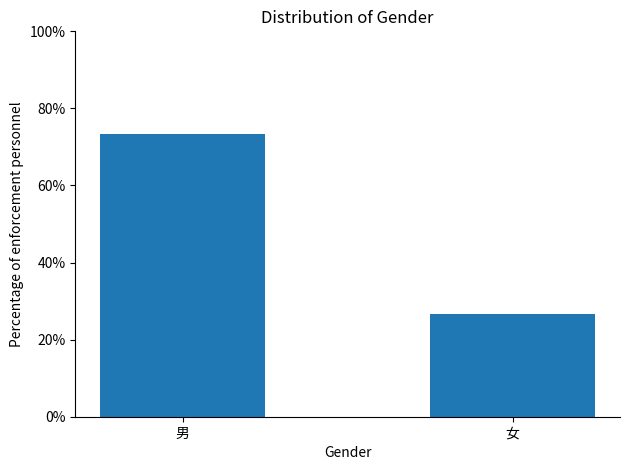

Reading right to left, list all the values displayed in this chart.

26.7	73.3